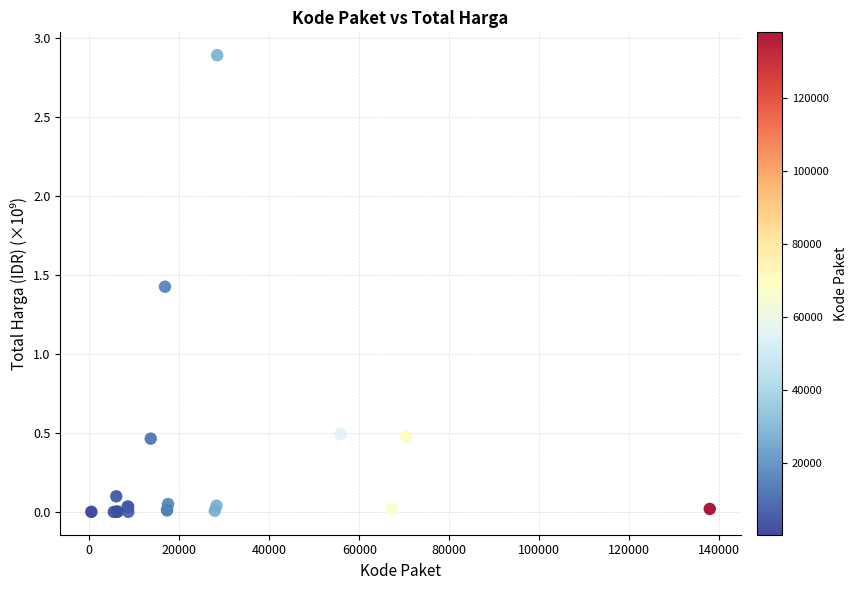

What Y value in the scatter plot is closest to 1?

1.4